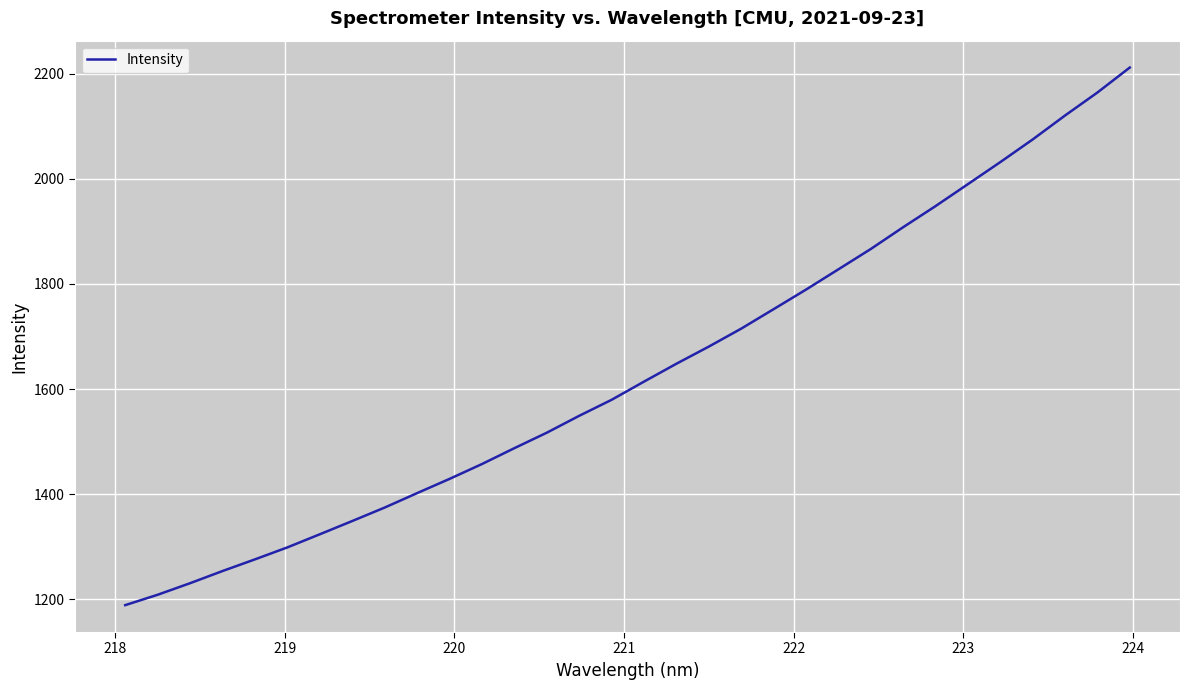

What is the minimum value shown in the chart?

1189.0